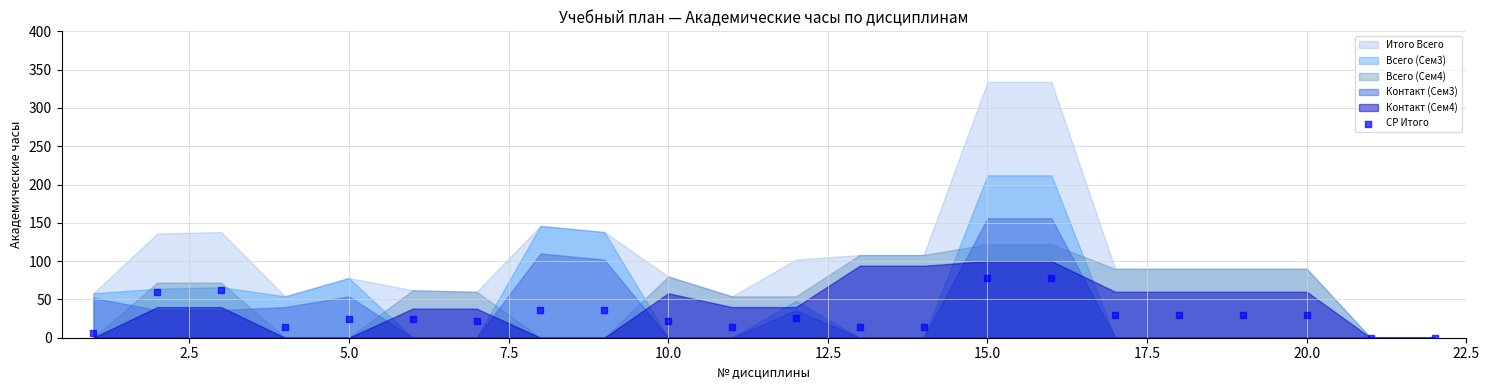

What is the range of Y values (max minus min)?

78